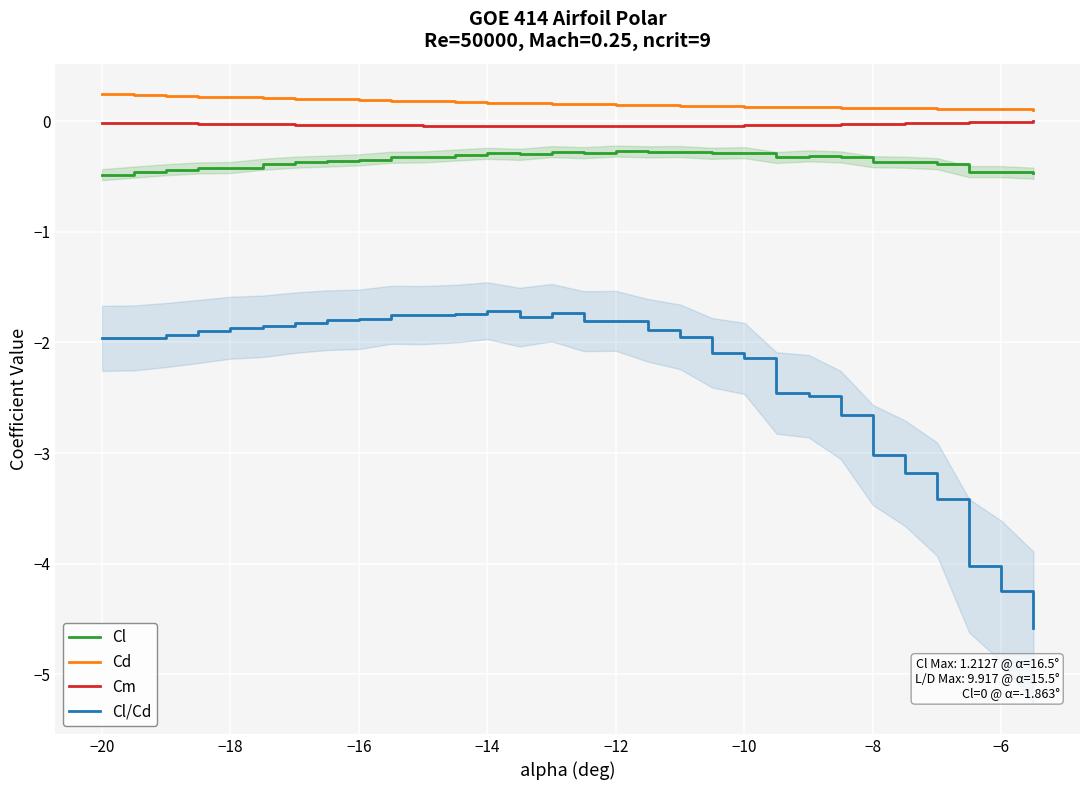

Is it true that Cl/Cd equals -1.8 at −16?

True